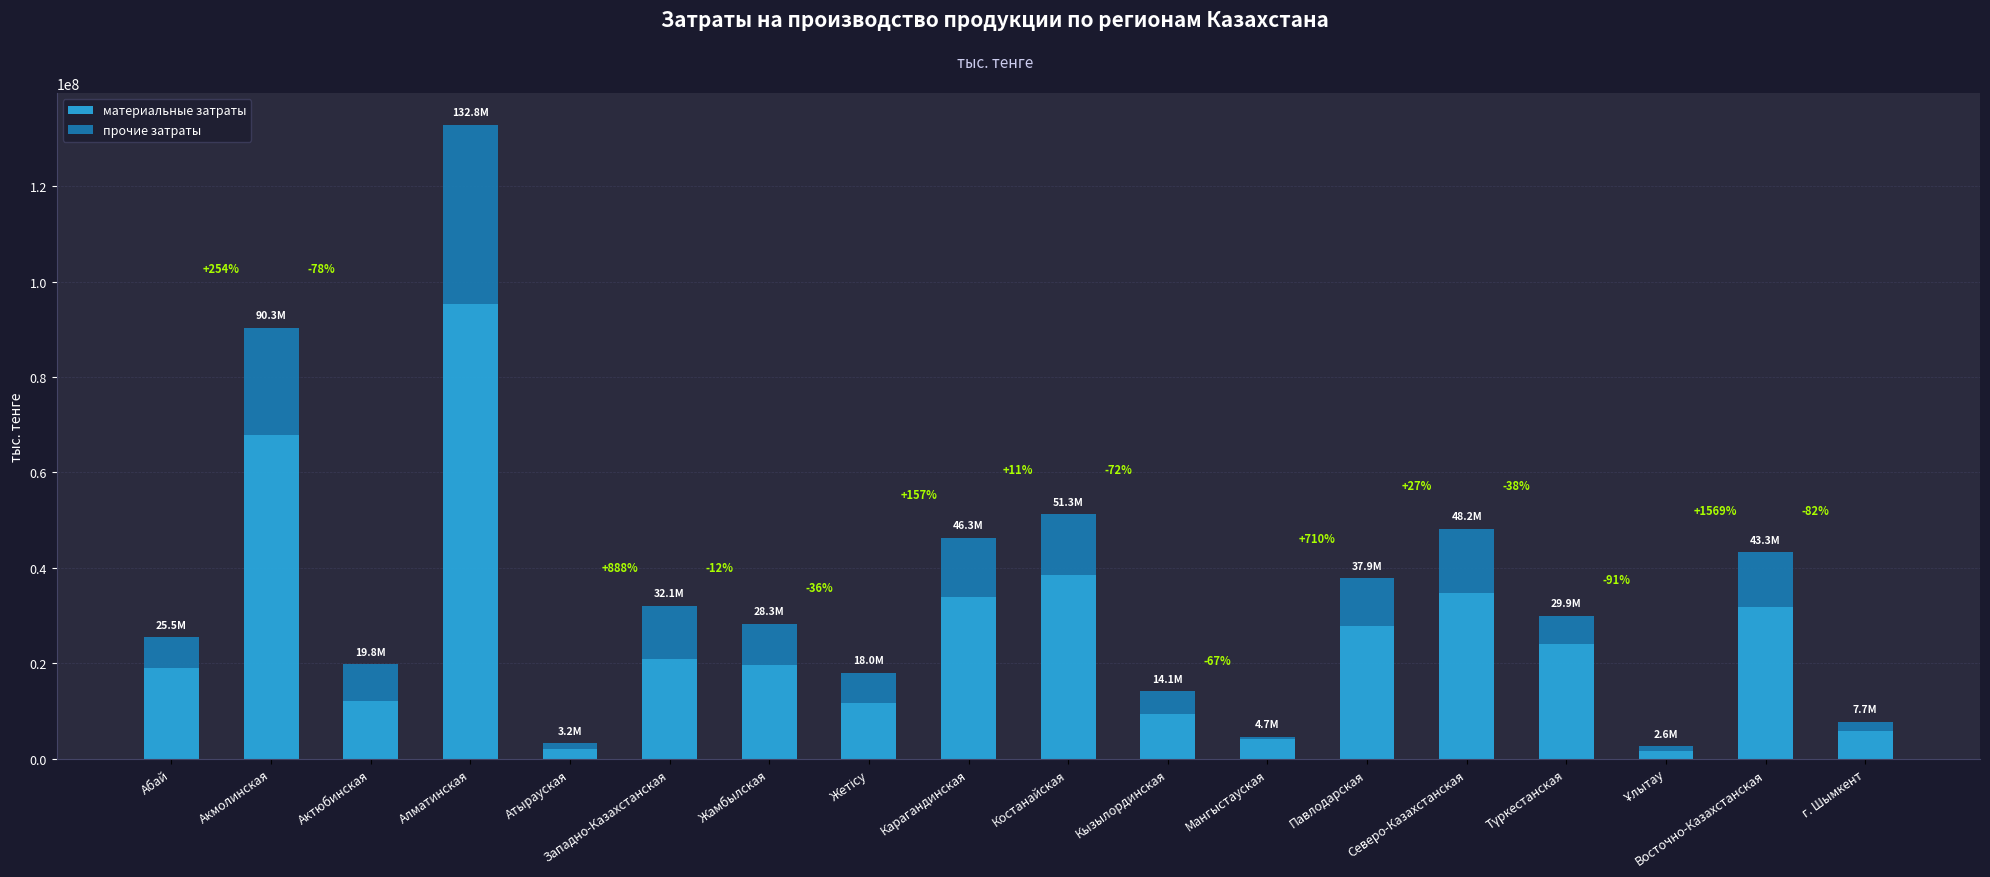

True or false: материальные затраты has a value of 67850967 at Акмолинская.

True